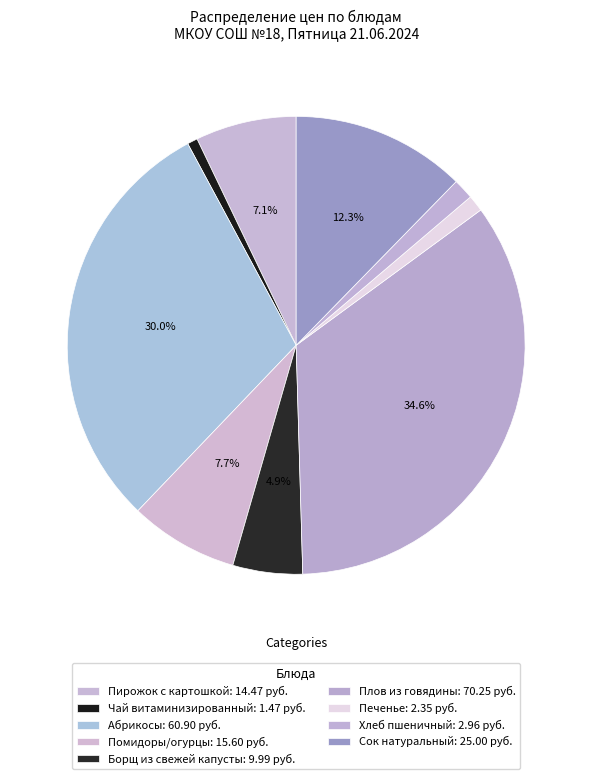

Count the number of slices in the pie.

9